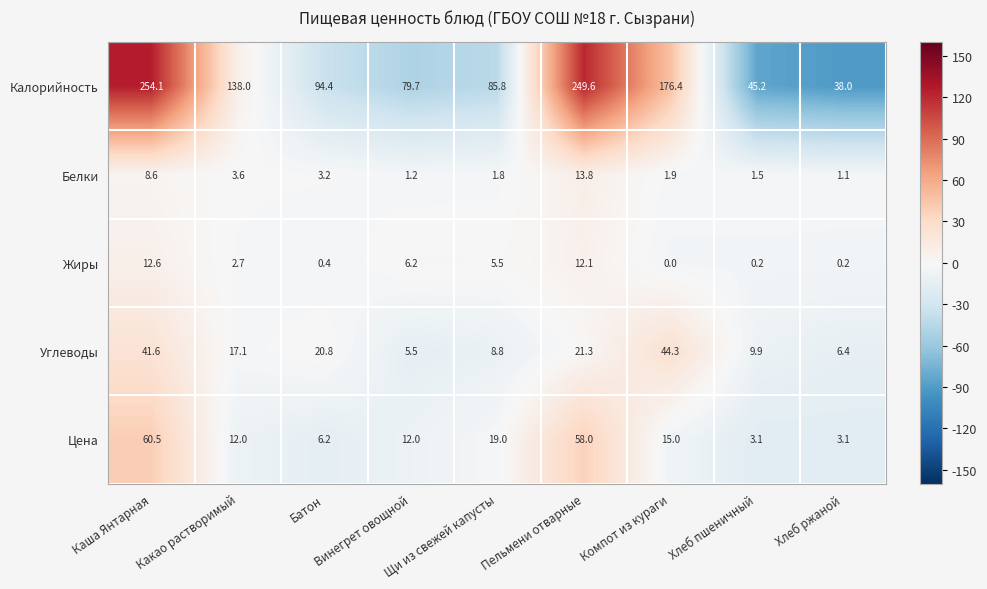

List the series in order of their peak value, highest first.

Калорийность, Цена, Углеводы, Белки, Жиры